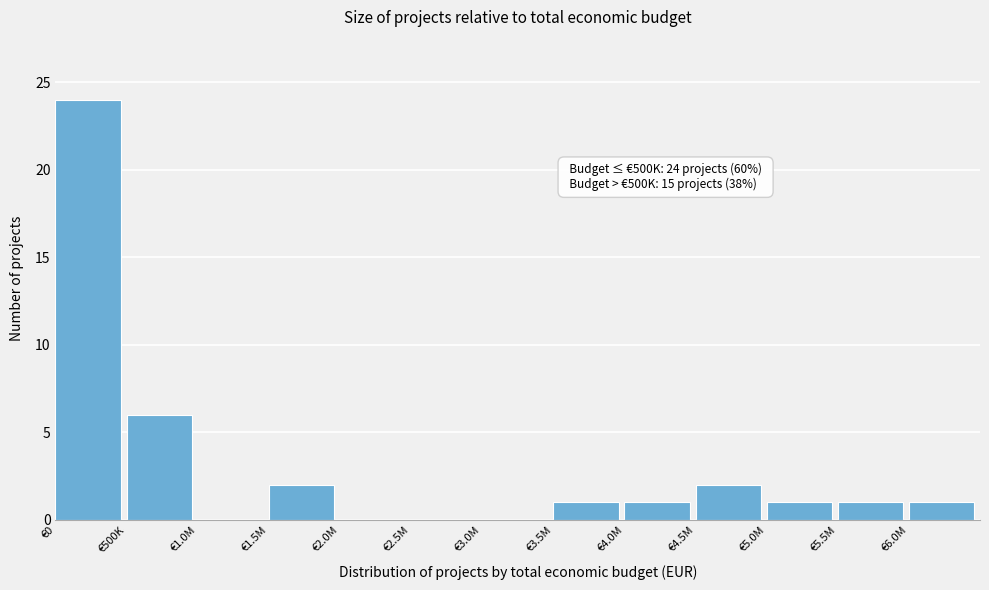

Reading left to right, extract all data points from this chart.

€0=24	€500K=6	€1.0M=0	€1.5M=2	€2.0M=0	€2.5M=0	€3.0M=0	€3.5M=1	€4.0M=1	€4.5M=2	€5.0M=1	€5.5M=1	€6.0M=1